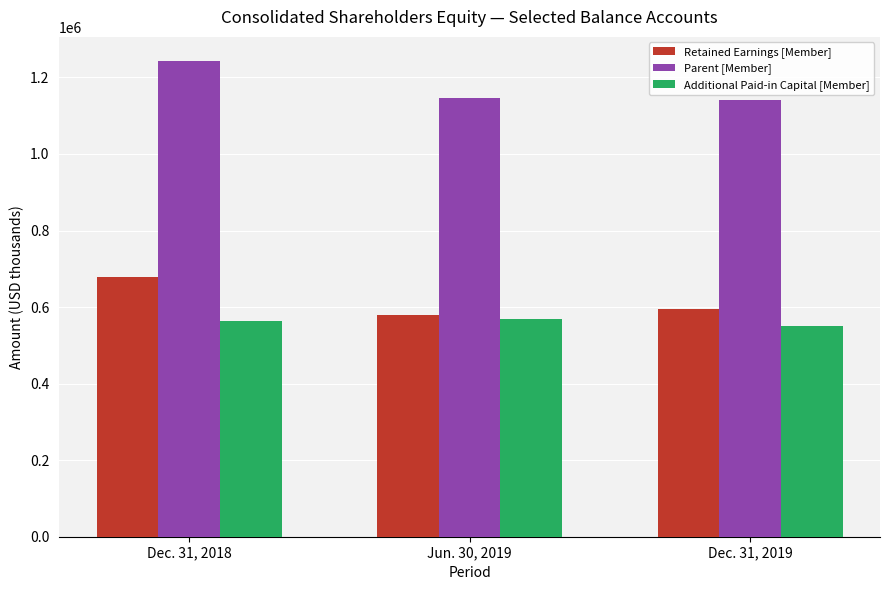

Count the number of data series in this chart.

3